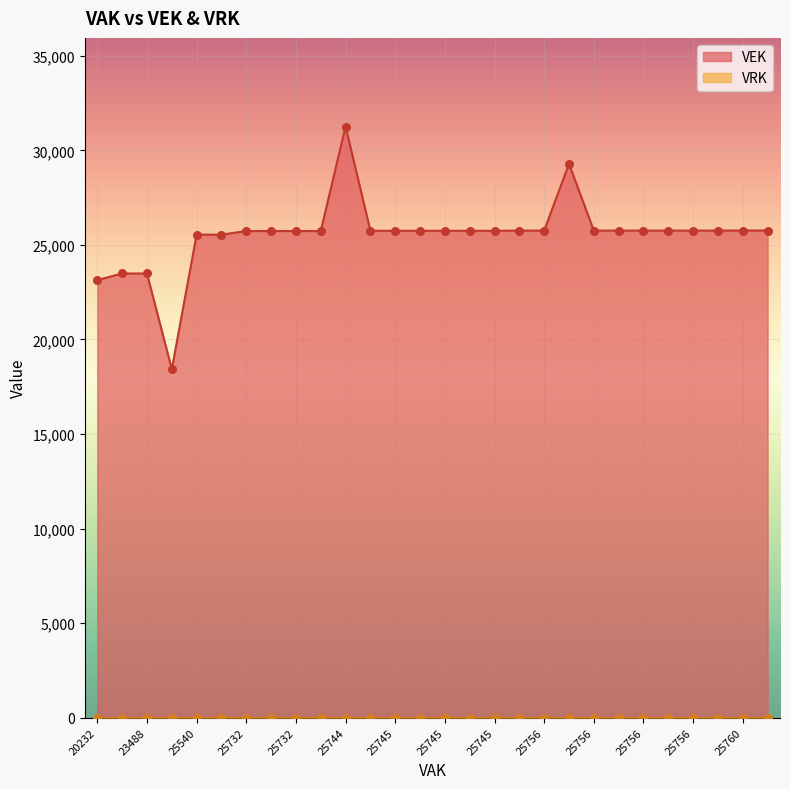

What are all the series names shown in the legend?

VEK, VRK